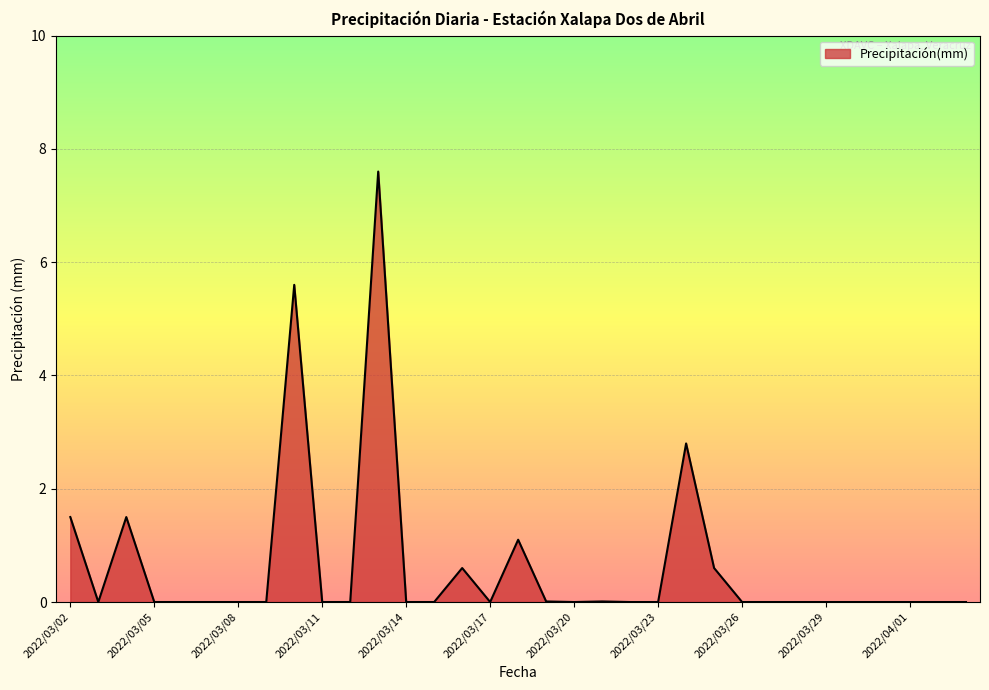

What is the difference between the maximum and minimum values?

7.6